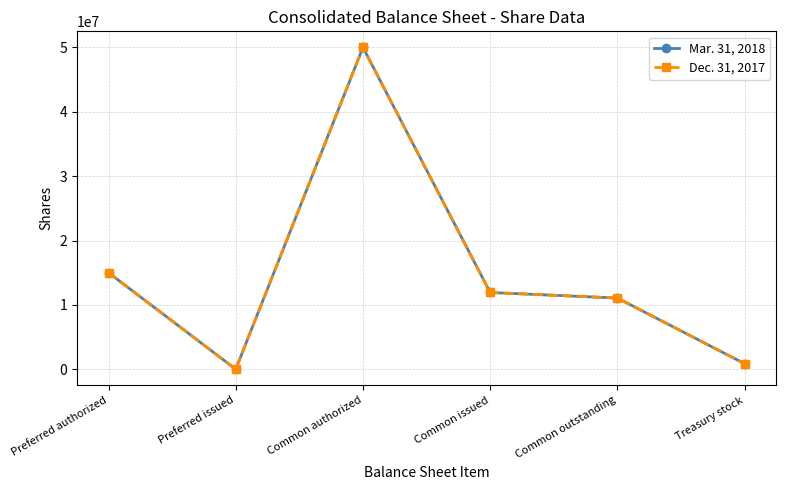

True or false: Mar. 31, 2018 and Dec. 31, 2017 intersect in this chart.

False